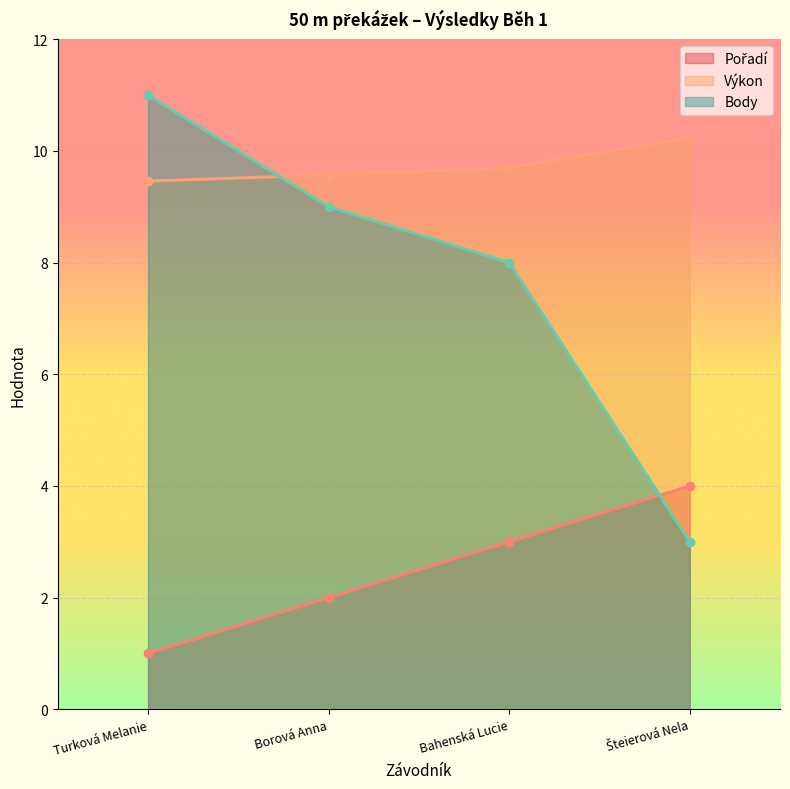

What is the spread (max minus min) of values at Borová Anna?

7.6